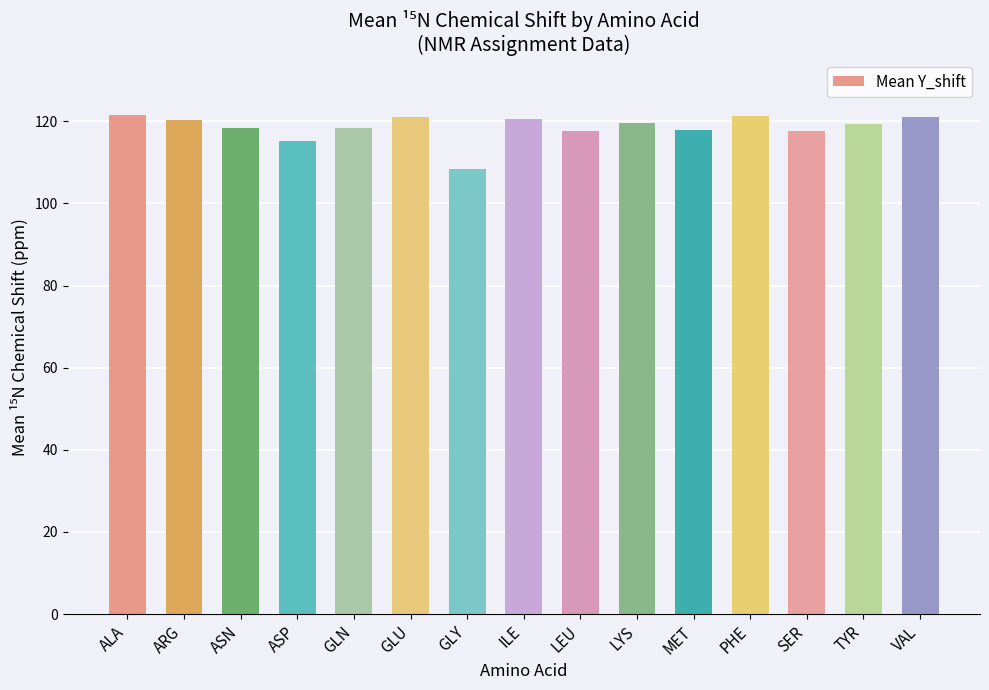

At which label is the value closest to 115?

ASP